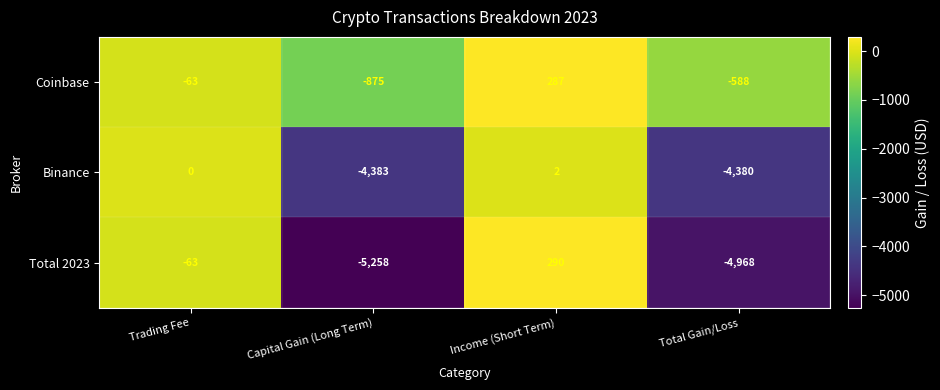

Rank the series by their maximum value, from highest to lowest.

Total 2023, Coinbase, Binance